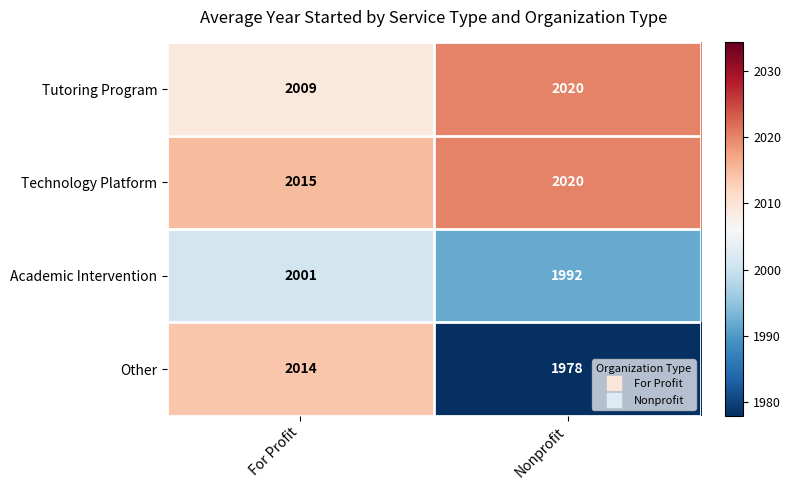

What is the total value across all series at For Profit?

8039